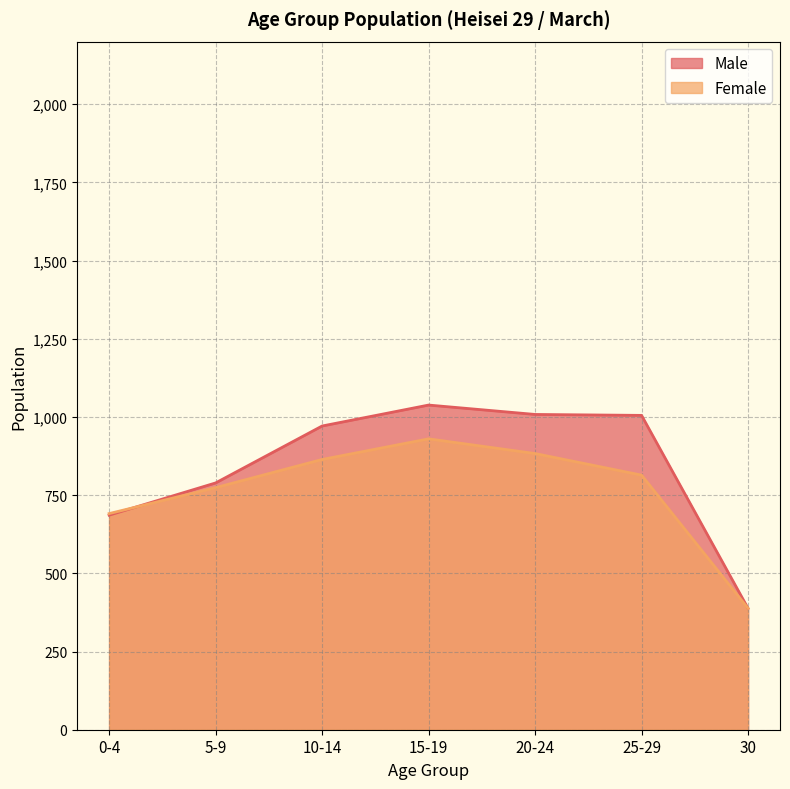

Reading left to right, extract all data points from this chart.

Male: 686	789	971	1038	1008	1005	388
Female: 691	774	864	930	883	814	388